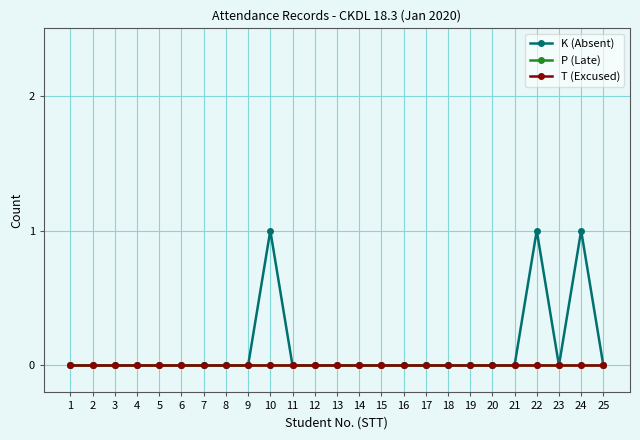

List the labels in order of T (Excused) value, smallest first.

1, 2, 3, 4, 5, 6, 7, 8, 9, 10, 11, 12, 13, 14, 15, 16, 17, 18, 19, 20, 21, 22, 23, 24, 25